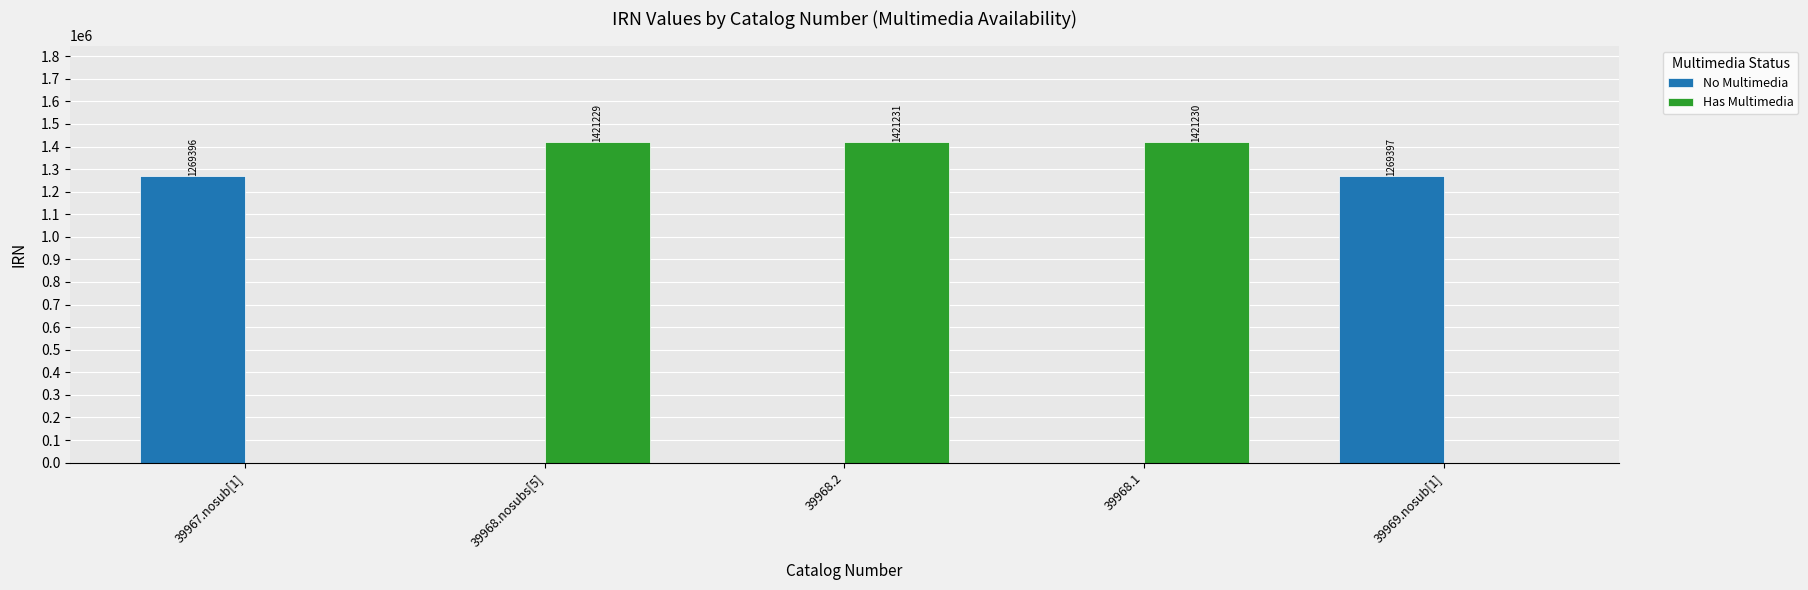

Where is Has Multimedia nearest to the value 710615?

39968.nosubs[5]